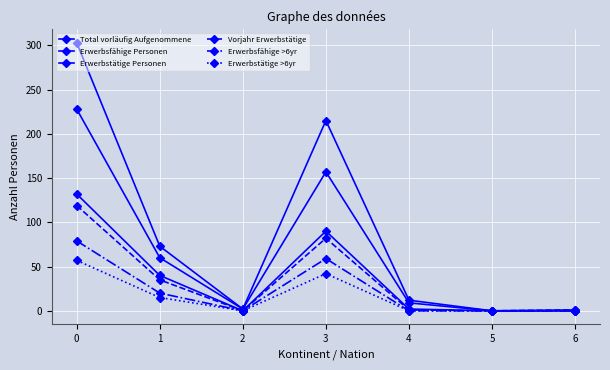

What is the greatest value displayed?

303